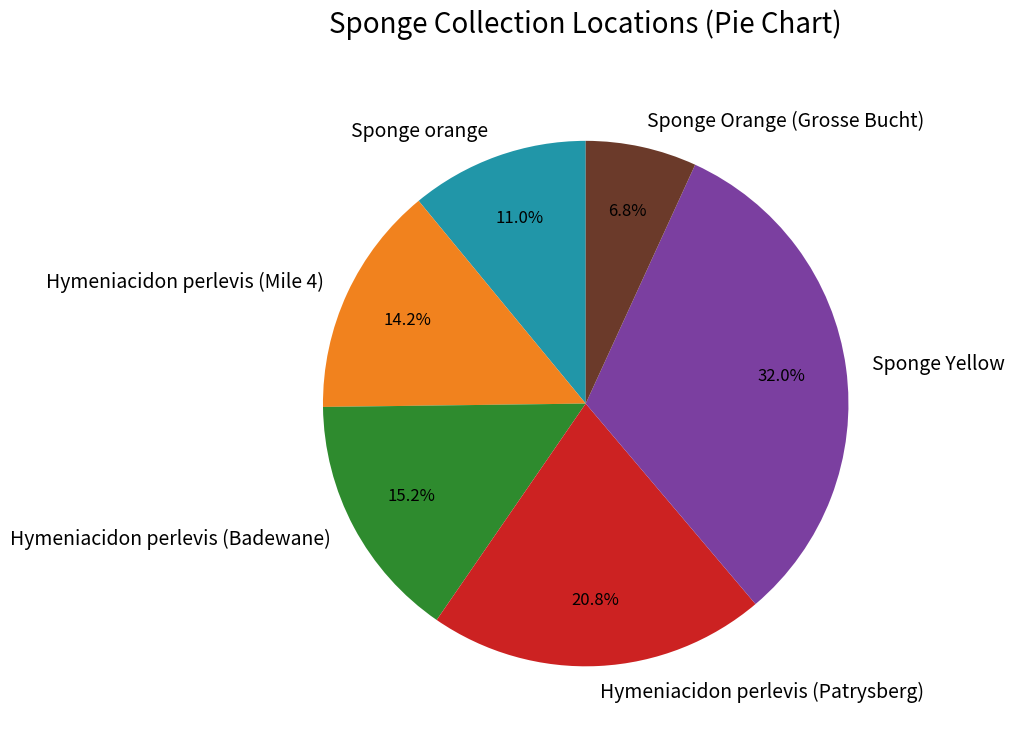

What percentage is the Hymeniacidon perlevis (Badewane) slice, to the nearest percent?

15%